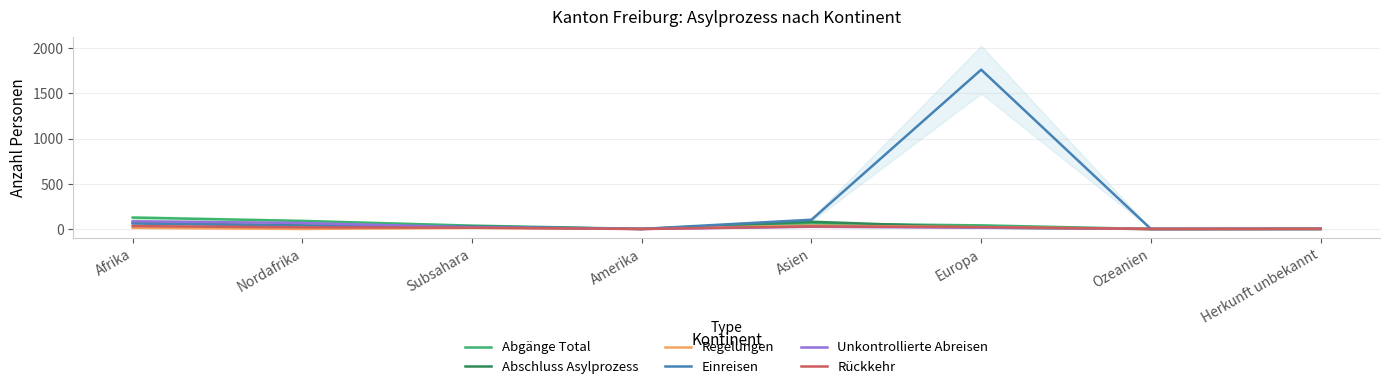

How many data points in Regelungen are less than 12?

4